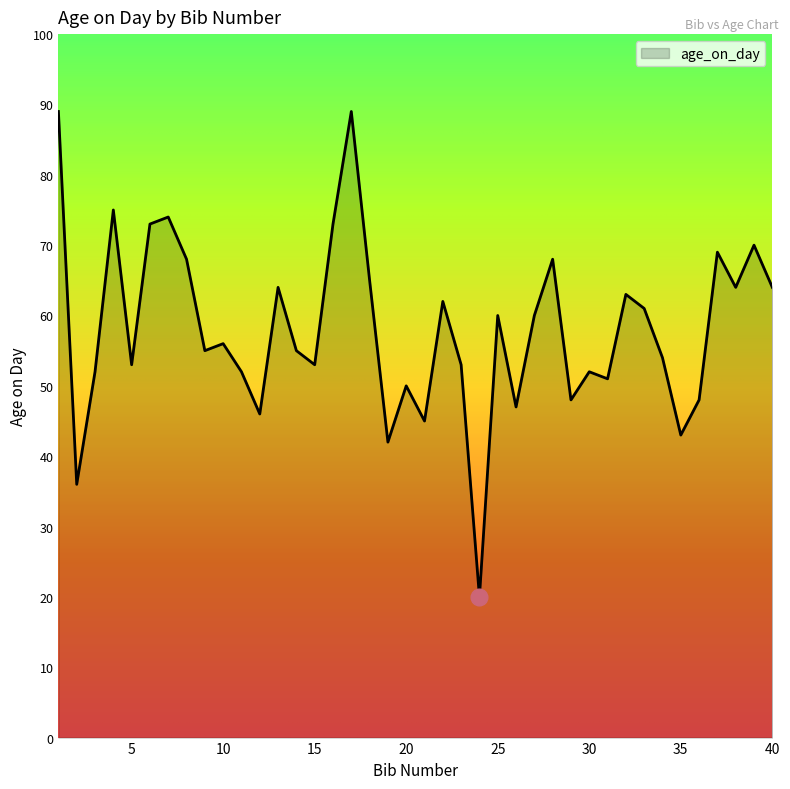

How many distinct data groups are displayed?

1